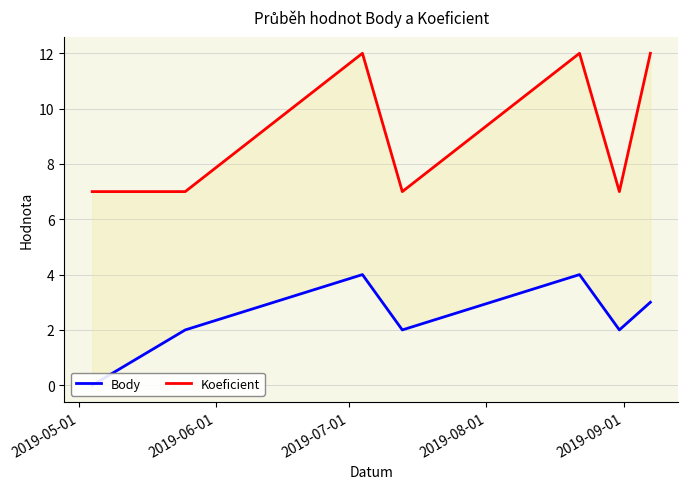

Reading right to left, extract all data points from this chart.

Body: 3	2	4	2	4	2	0
Koeficient: 12	7	12	7	12	7	7